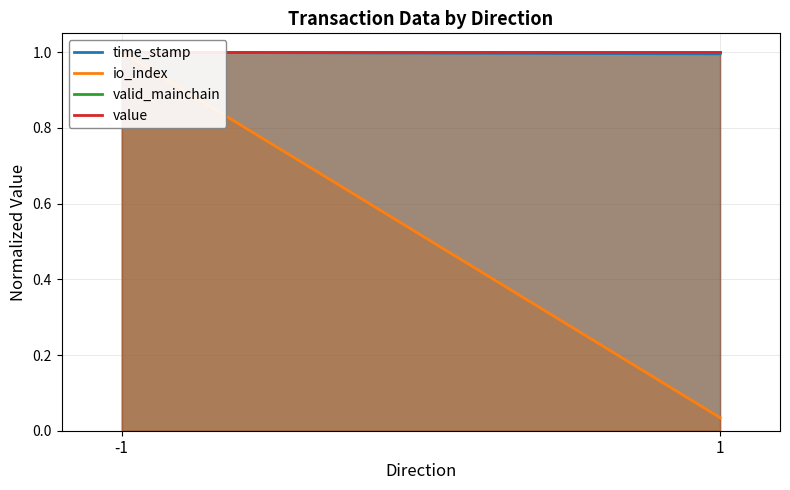

Which series has the largest total across all categories?

valid_mainchain